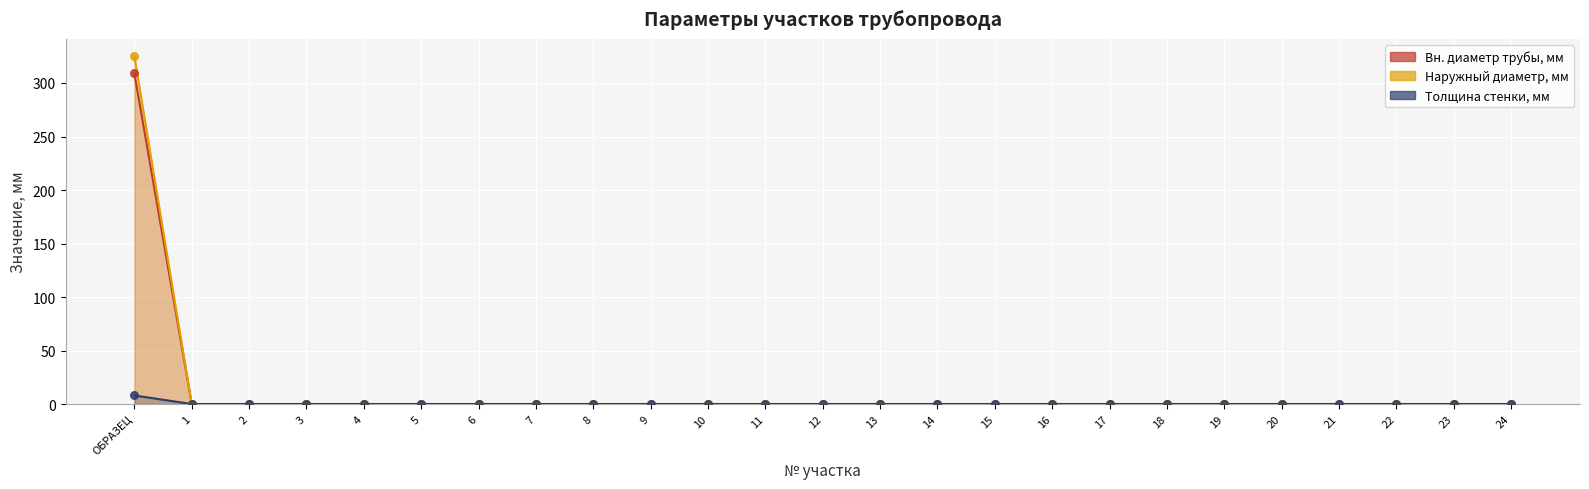

What are all the series names shown in the legend?

Вн. диаметр трубы, мм, Наружный диаметр, мм, Толщина стенки, мм